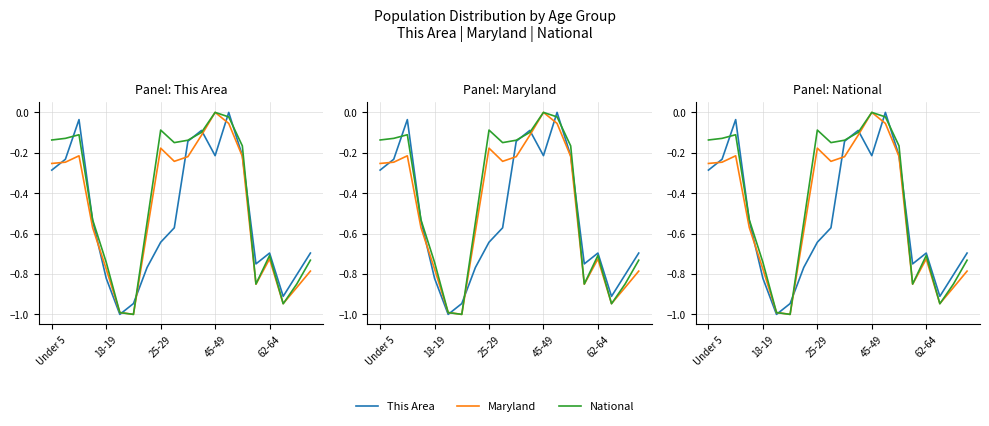

What is the value of the National point at the 5th from the left?

-0.7